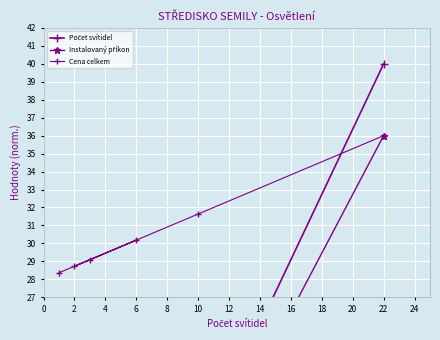

The value of Instalovaný příkon at 6 is 9.8. True or false?

True